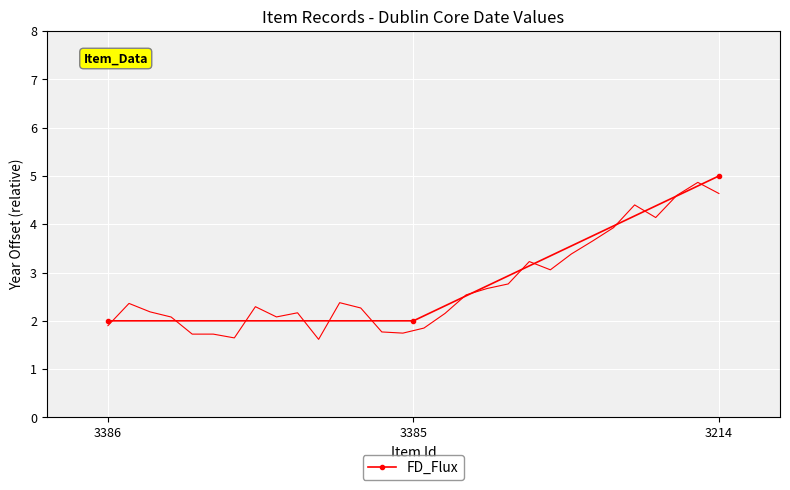

What is the average value?

3